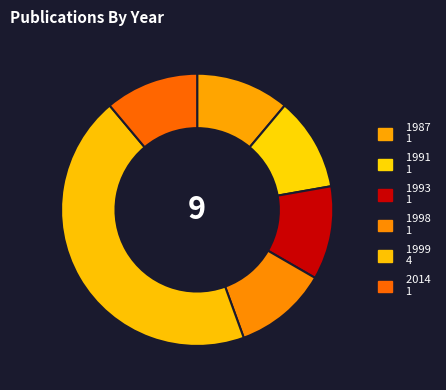

Rank the categories by value from highest to lowest.

1999, 1987, 1991, 1993, 1998, 2014